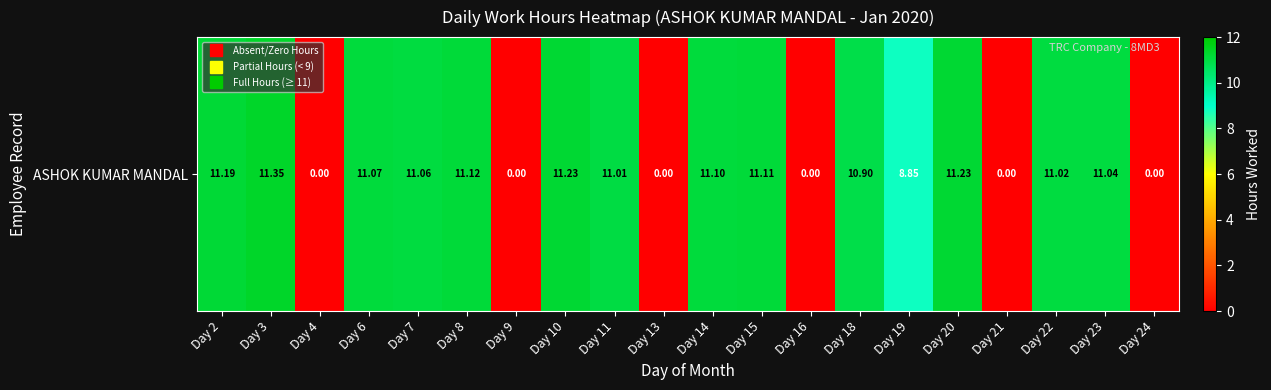

Count the number of data series in this chart.

1